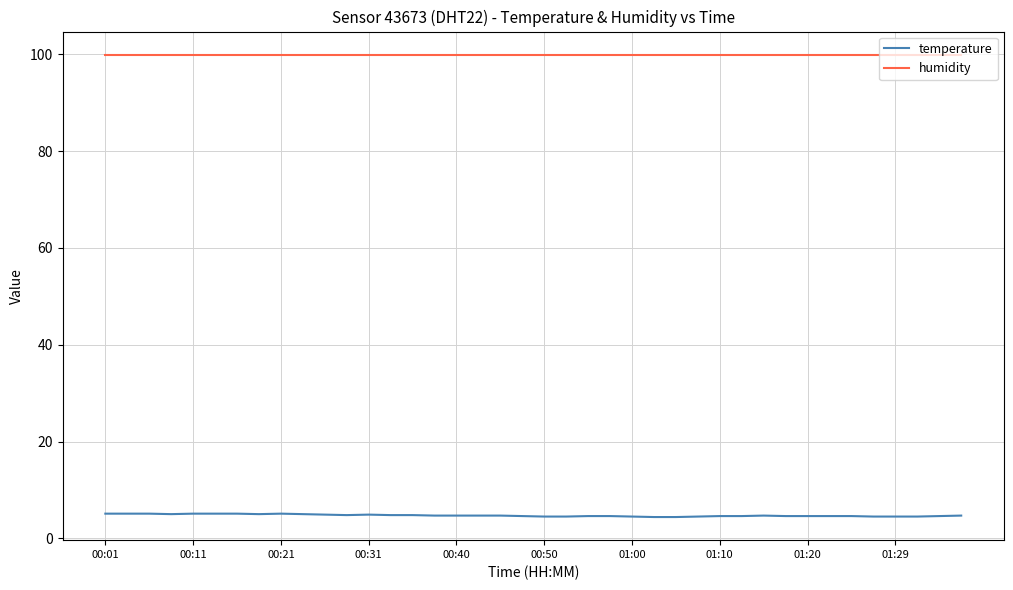

True or false: humidity and temperature cross at least once.

False